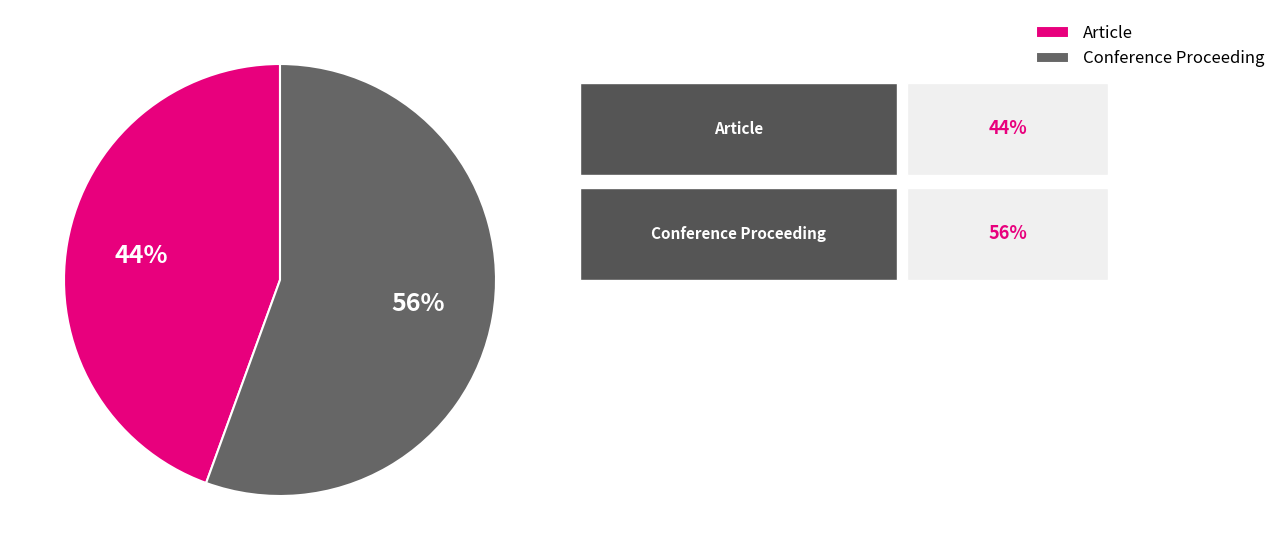

To the nearest percent, what is the combined percentage of Article and Conference Proceeding?

100%